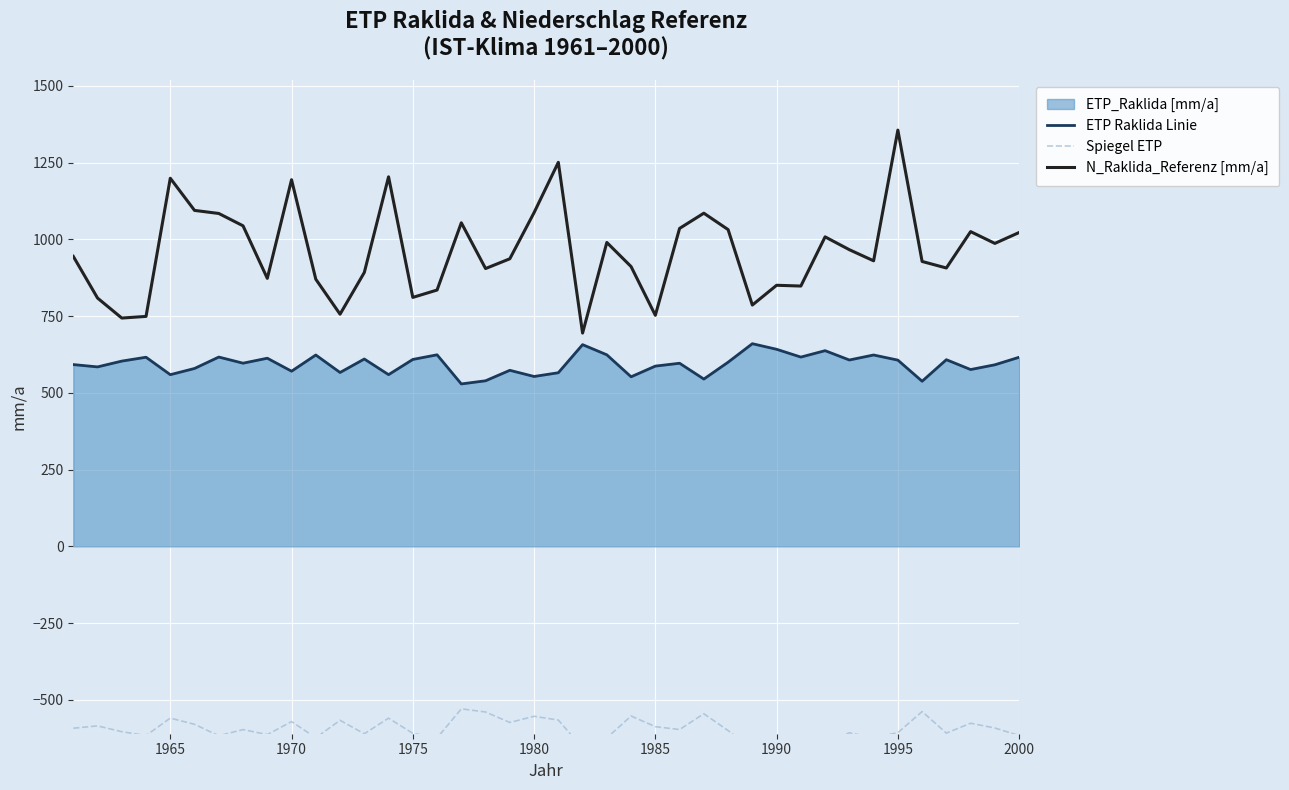

In ETP Raklida Linie, how many points are higher than both neighbors (excluding endpoints)?

13